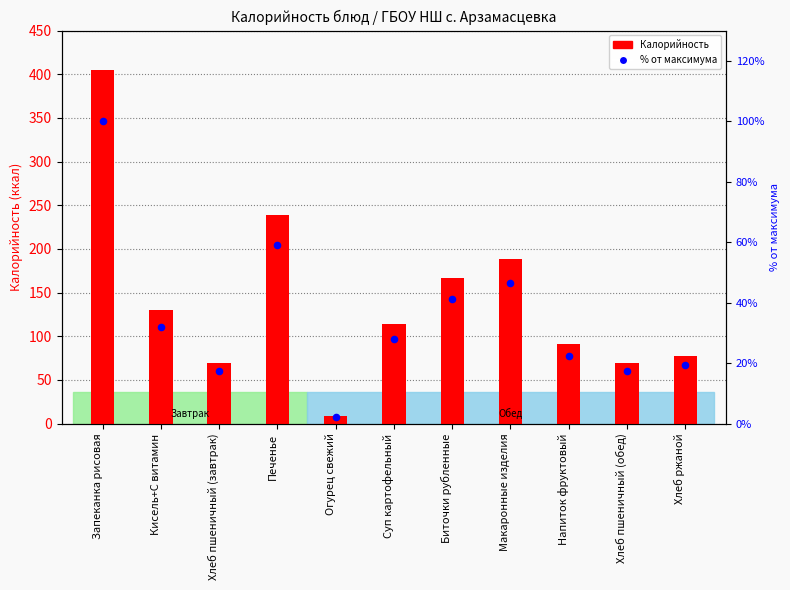

At which category is the sum across all series the highest?

Запеканка рисовая